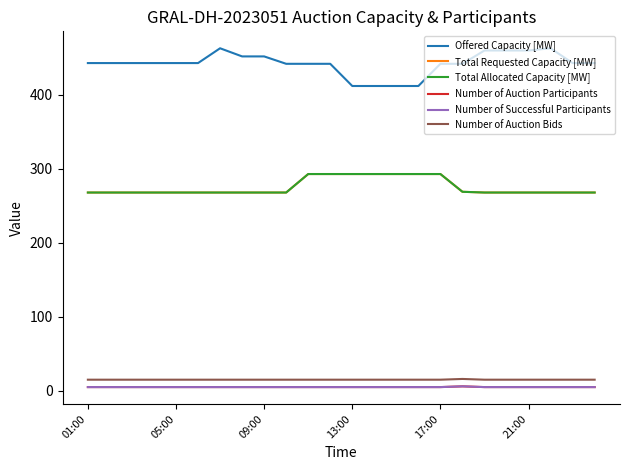

Does the chart have visible grid lines?

No